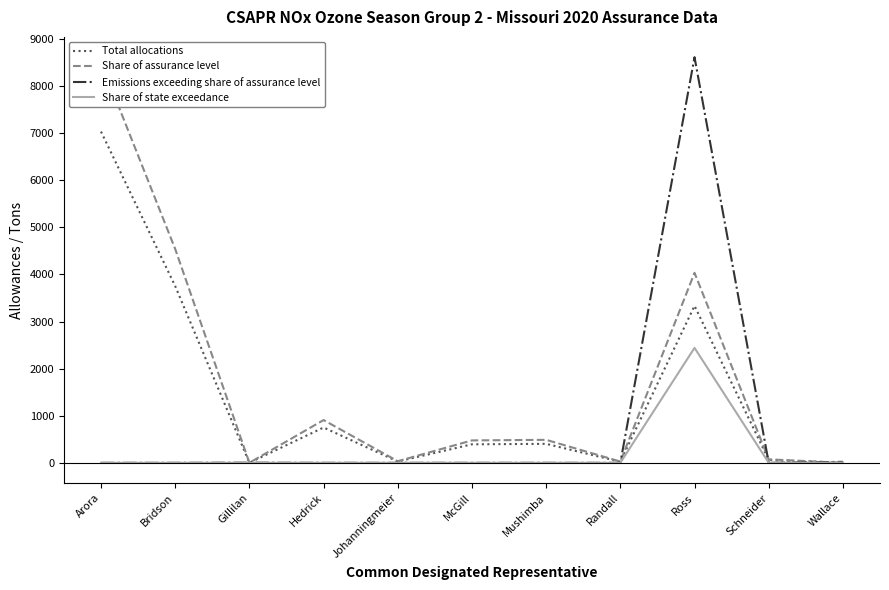

Rank the categories by Emissions exceeding share of assurance level value from highest to lowest.

Ross, Wallace, Gillilan, Arora, Bridson, Hedrick, Johanningmeier, McGill, Mushimba, Randall, Schneider